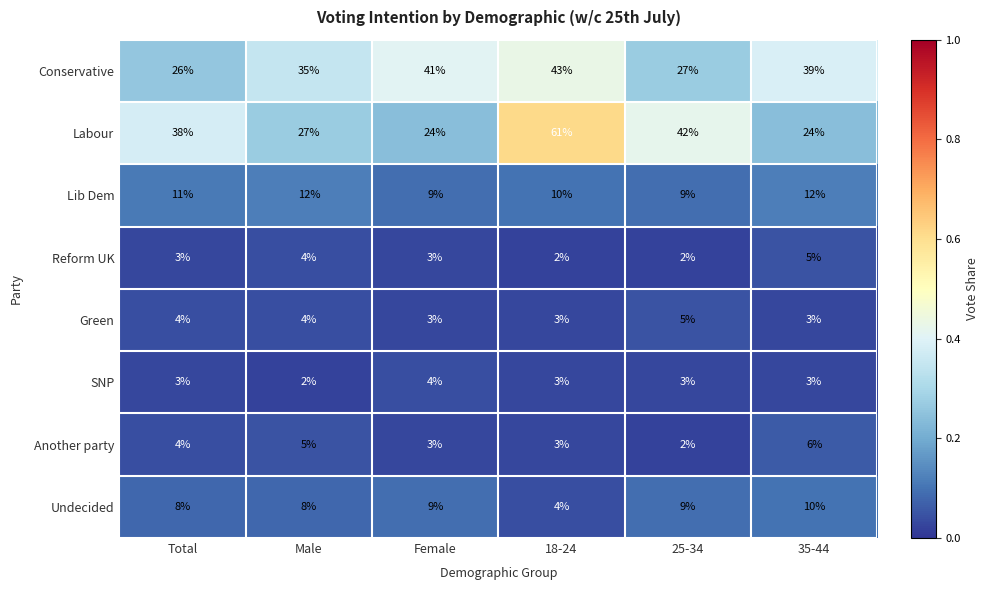

What is the lowest value of the Conservative series?

26